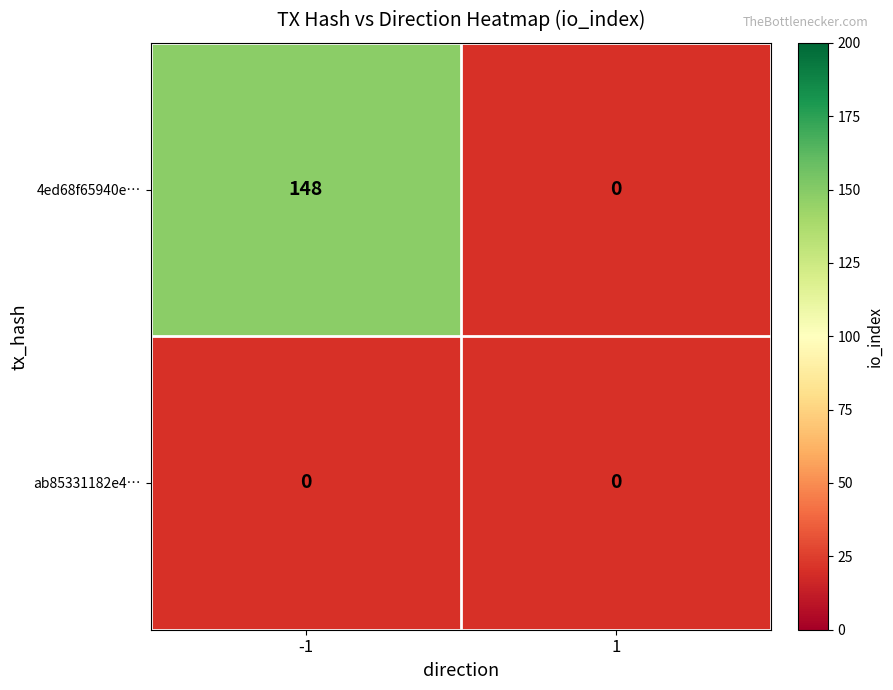

True or false: 4ed68f65940e… has a value of 52 at -1.

False